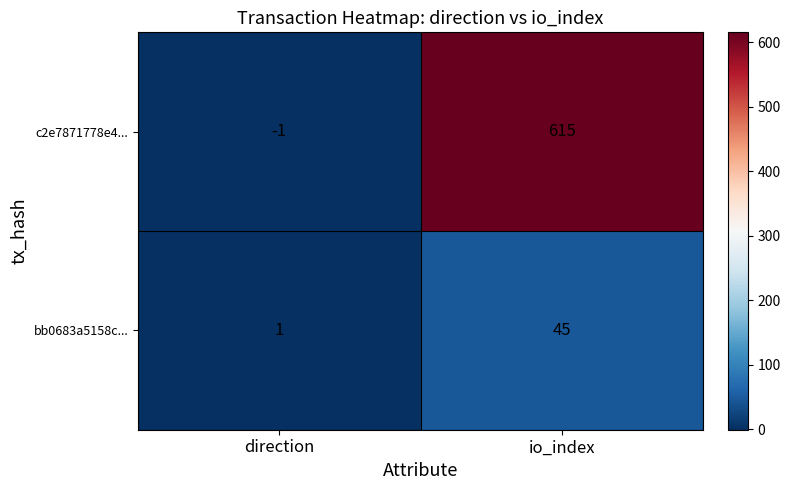

Which series has the largest range (max minus min)?

c2e7871778e4...